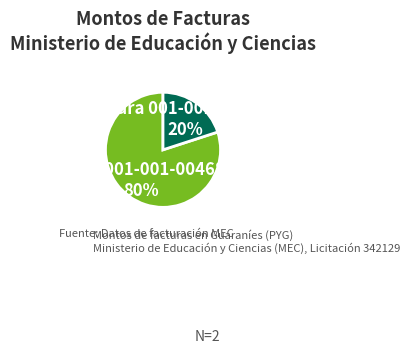

What is the majority slice?

Factura 001-001-0046880